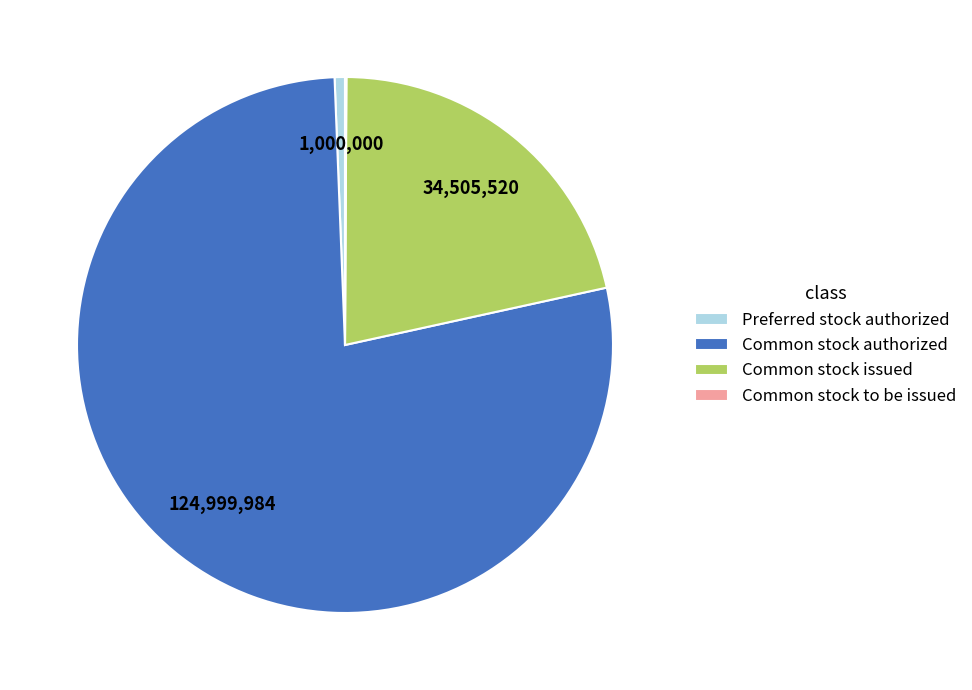

What is the largest slice in the pie chart?

Common stock authorized